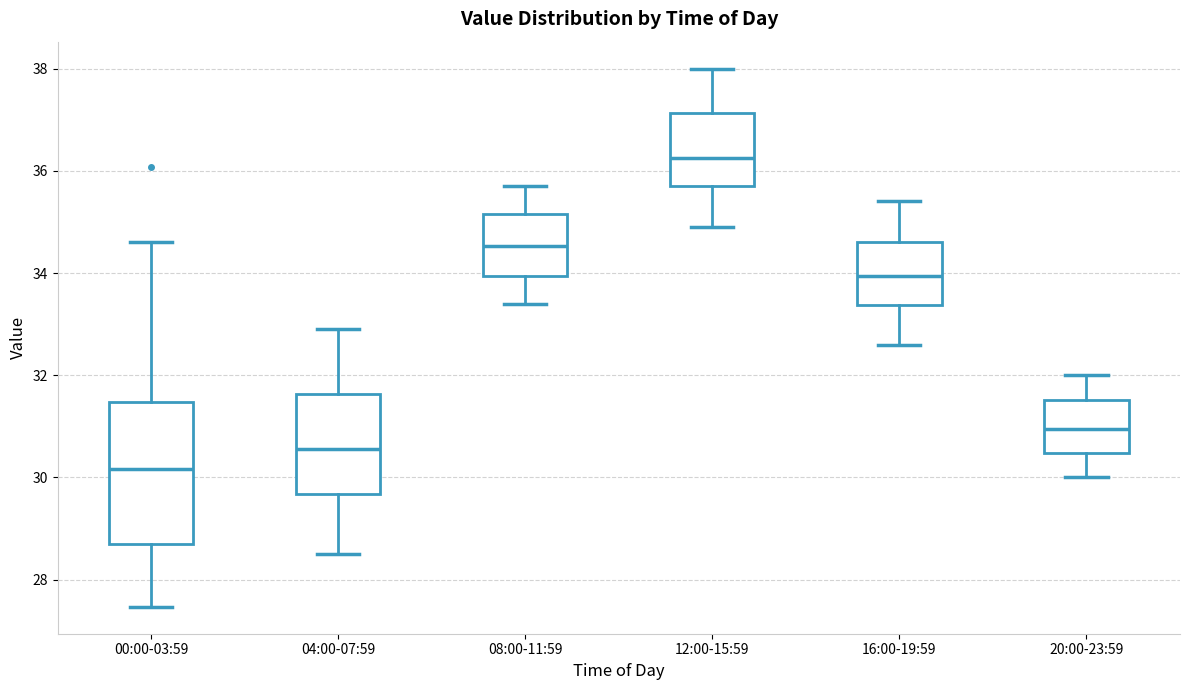

Reading left to right, read every box against the y-axis: the position of its median line, the range the box covers, and the ends of its whiskers. The values are not printed on the chart, so give them approximately, as read against the axis.

00:00-03:59: median 30.2, box 28.8 to 31.4, whiskers 27.4 to 34.6
04:00-07:59: median 30.6, box 29.6 to 31.6, whiskers 28.6 to 33.0
08:00-11:59: median 34.6, box 34.0 to 35.2, whiskers 33.4 to 35.8
12:00-15:59: median 36.2, box 35.8 to 37.2, whiskers 35.0 to 38.0
16:00-19:59: median 34.0, box 33.4 to 34.6, whiskers 32.6 to 35.4
20:00-23:59: median 31.0, box 30.4 to 31.6, whiskers 30.0 to 32.0